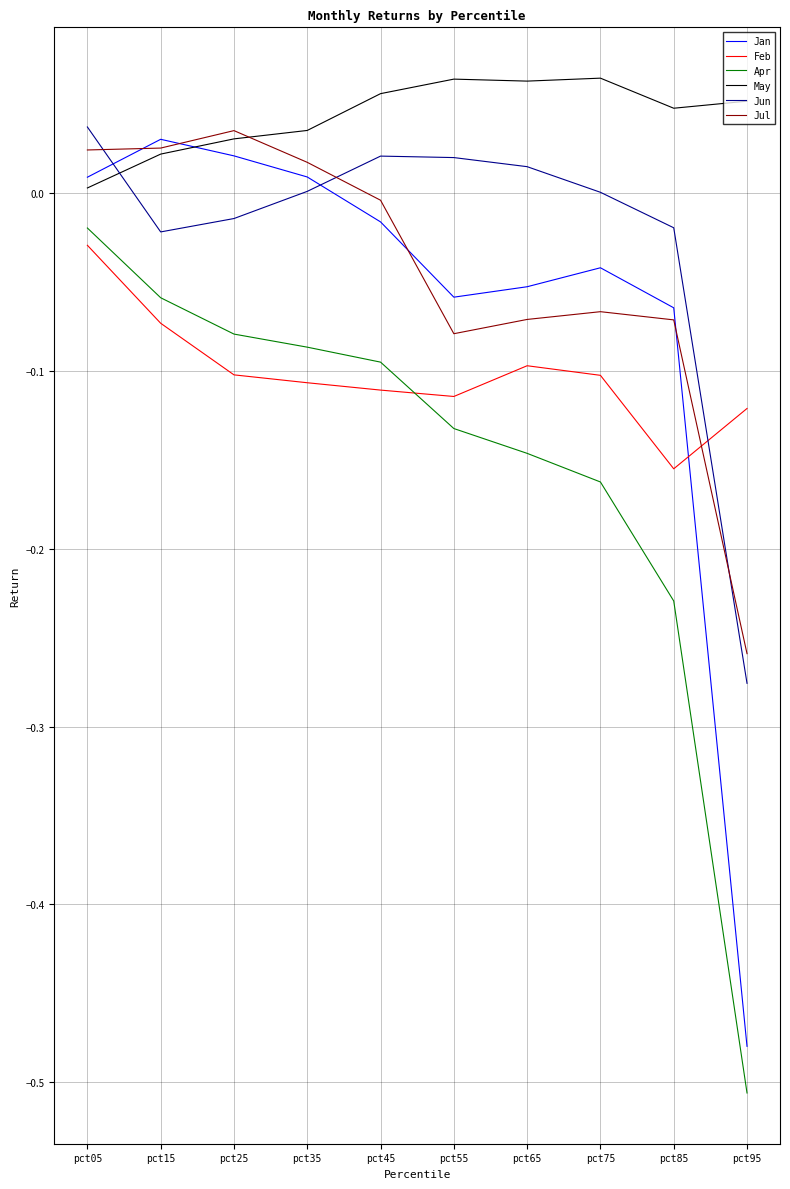

True or false: Jan and Feb intersect in this chart.

True